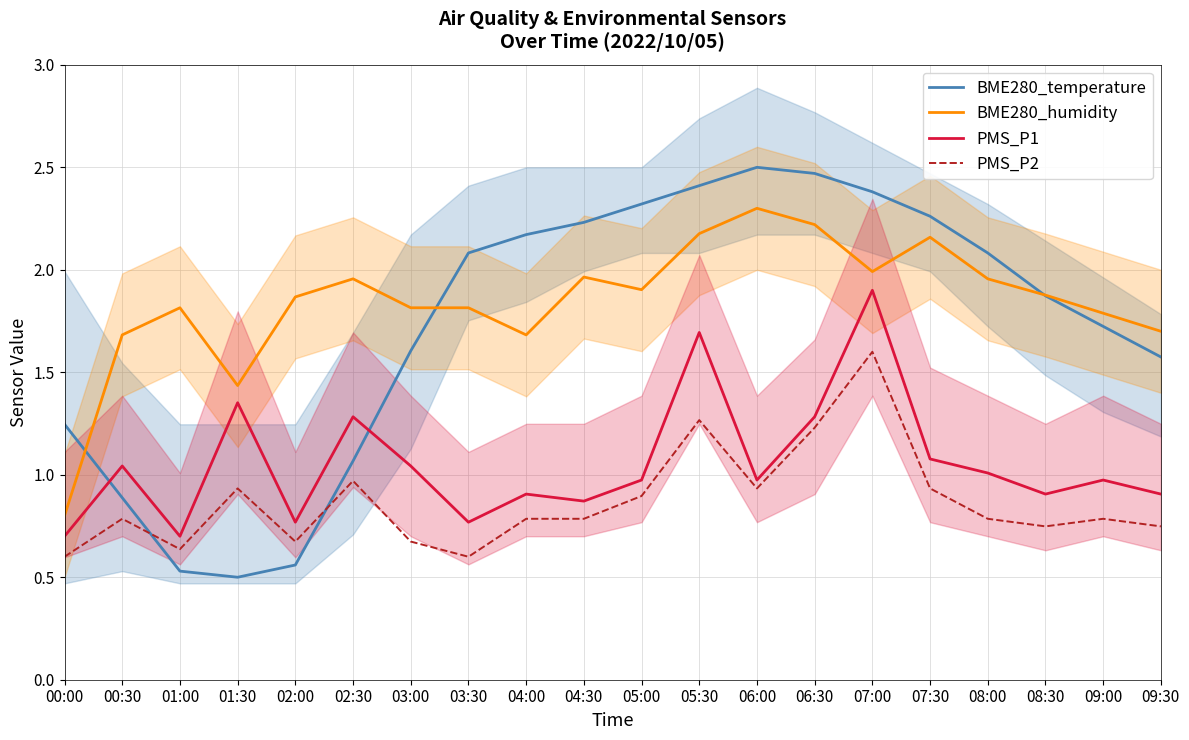

What is the label of the 7th point from the left?

03:00